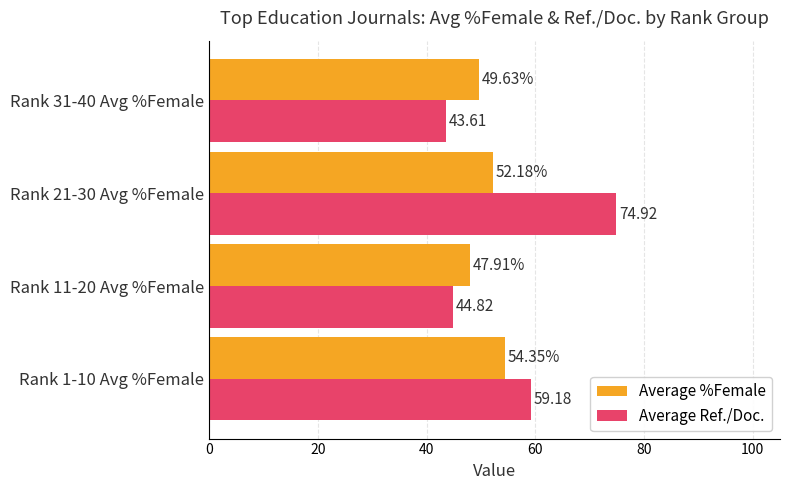

Rank the categories by Average %Female value from lowest to highest.

Rank 11-20 Avg %Female, Rank 31-40 Avg %Female, Rank 21-30 Avg %Female, Rank 1-10 Avg %Female